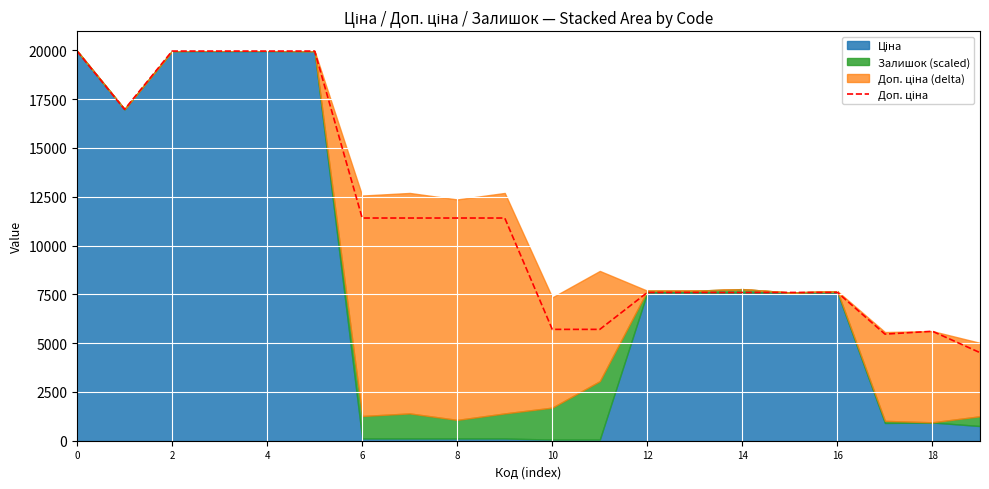

Which has a higher value, 13 or 15?

13